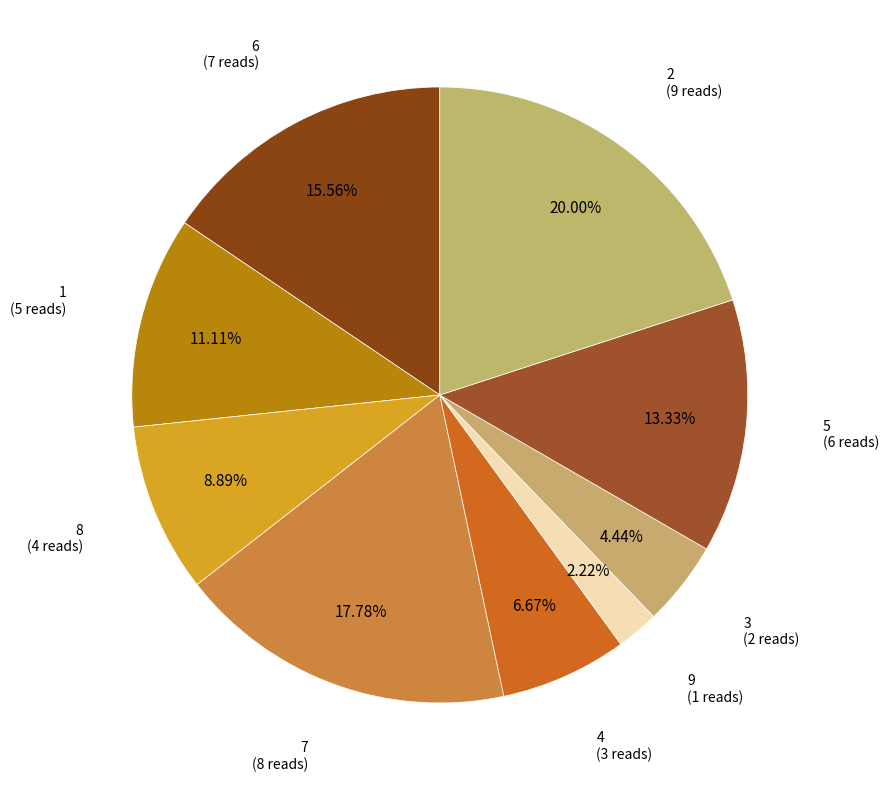

How many slices are in this pie chart?

9